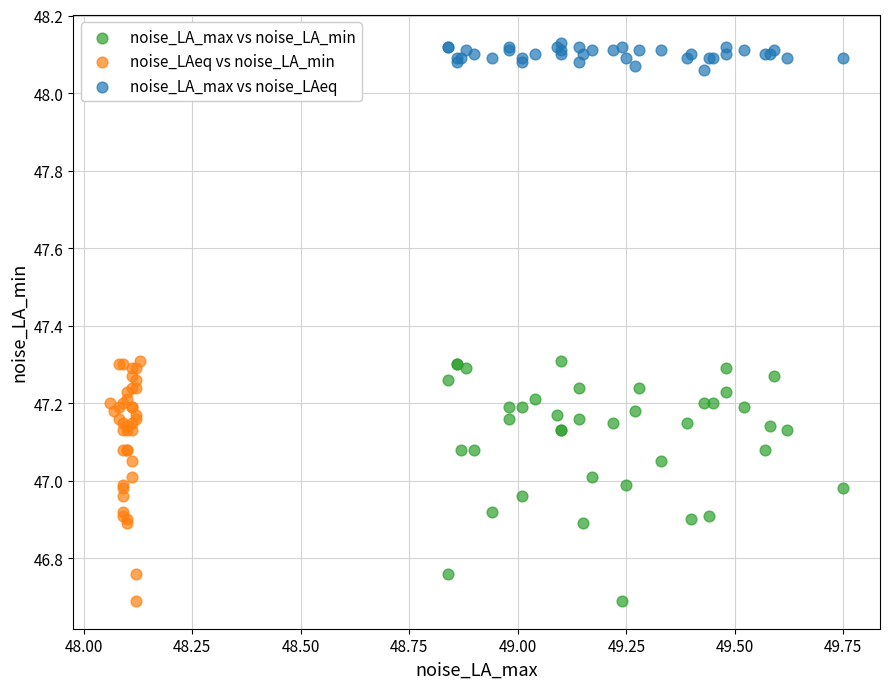

What are all the series names shown in the legend?

noise_LA_max vs noise_LA_min, noise_LAeq vs noise_LA_min, noise_LA_max vs noise_LAeq